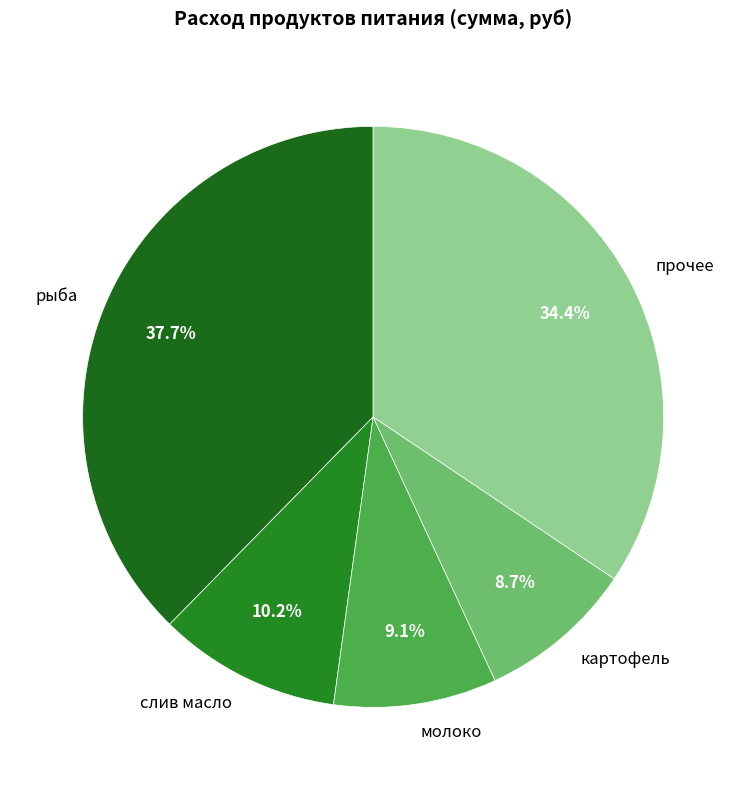

Which slice is the largest?

рыба